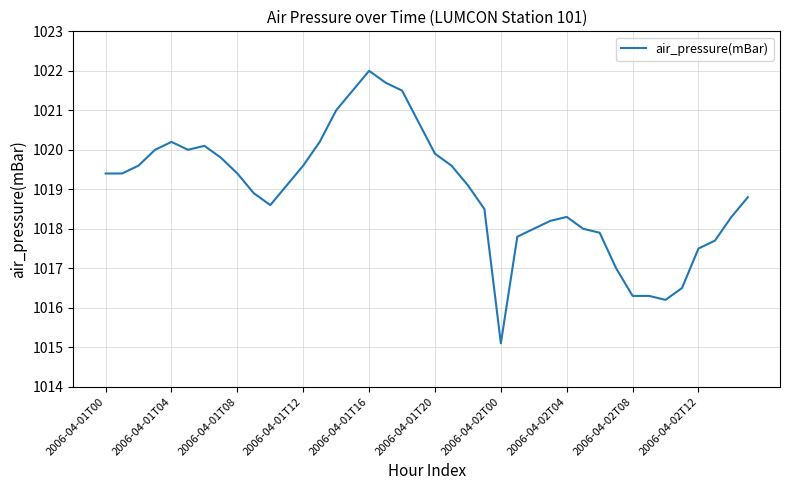

Does the chart have visible grid lines?

Yes